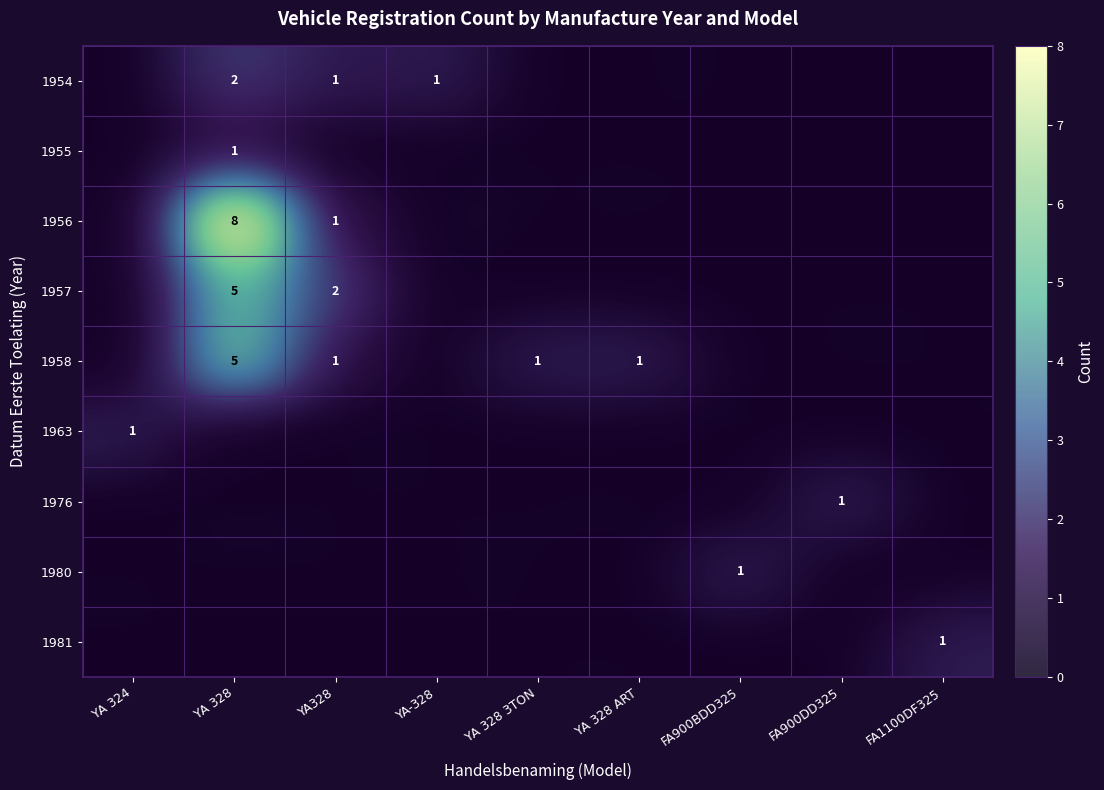

At which category is the sum across all series the highest?

YA 328